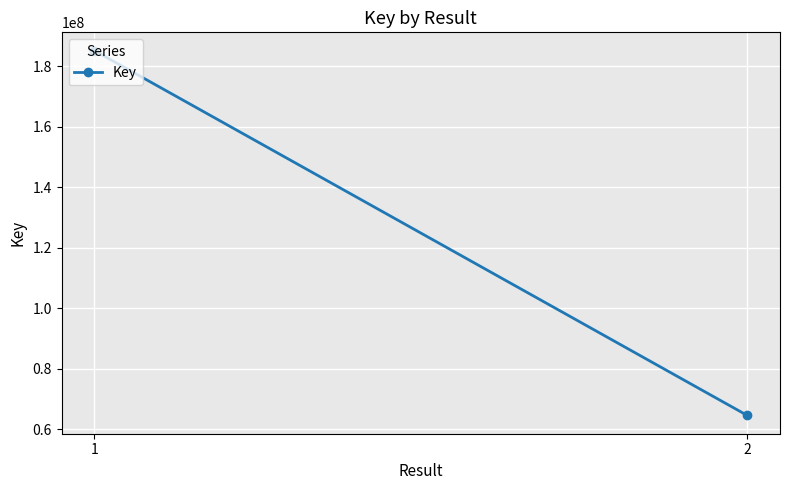

What is the ratio of the value at 2 to the value at 1?

0.3